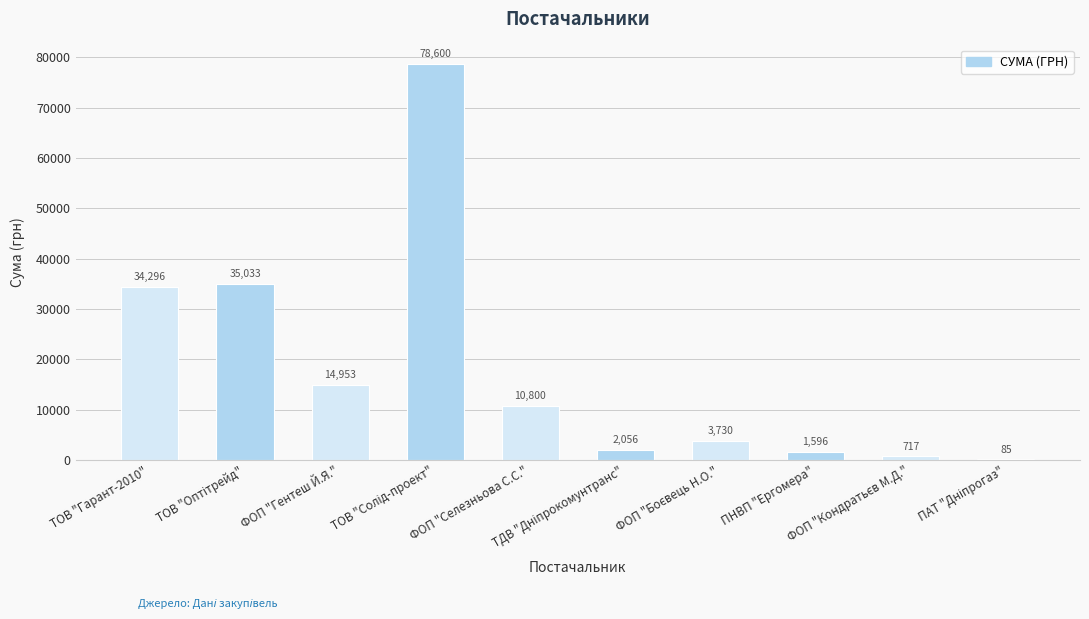

What is the difference between the maximum and minimum values?

78515.0